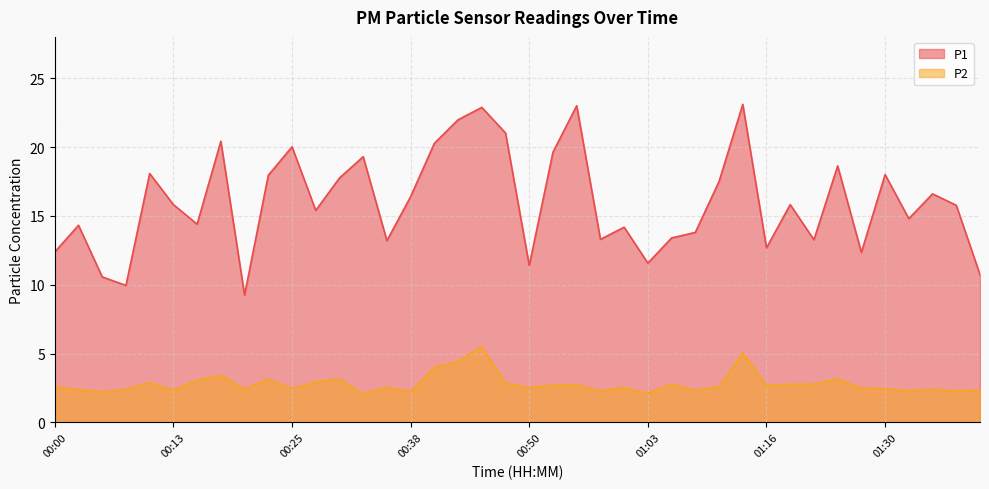

Reading left to right, transcribe all the data shown in this chart.

P1: 00:00=12.4	00:03=14.3	00:05=10.6	00:08=9.9	00:10=18.1	00:13=15.8	00:15=14.4	00:18=20.4	00:20=9.2	00:23=17.9	00:25=20.0	00:28=15.4	00:30=17.8	00:33=19.3	00:35=13.2	00:38=16.4	00:40=20.3	00:43=22.0	00:45=22.9	00:48=21.0	00:50=11.4	00:53=19.6	00:56=23.0	00:58=13.3	01:01=14.2	01:03=11.6	01:06=13.4	01:08=13.8	01:11=17.5	01:13=23.1	01:16=12.7	01:19=15.8	01:22=13.3	01:24=18.6	01:27=12.3	01:30=18.0	01:33=14.8	01:35=16.6	01:38=15.8	01:40=10.7
P2: 00:00=2.6	00:03=2.4	00:05=2.2	00:08=2.4	00:10=2.9	00:13=2.4	00:15=3.1	00:18=3.4	00:20=2.4	00:23=3.1	00:25=2.5	00:28=3.0	00:30=3.1	00:33=2.1	00:35=2.5	00:38=2.2	00:40=4.0	00:43=4.5	00:45=5.5	00:48=2.9	00:50=2.5	00:53=2.7	00:56=2.7	00:58=2.3	01:01=2.5	01:03=2.1	01:06=2.8	01:08=2.3	01:11=2.6	01:13=5.0	01:16=2.7	01:19=2.8	01:22=2.8	01:24=3.2	01:27=2.5	01:30=2.5	01:33=2.3	01:35=2.4	01:38=2.3	01:40=2.4